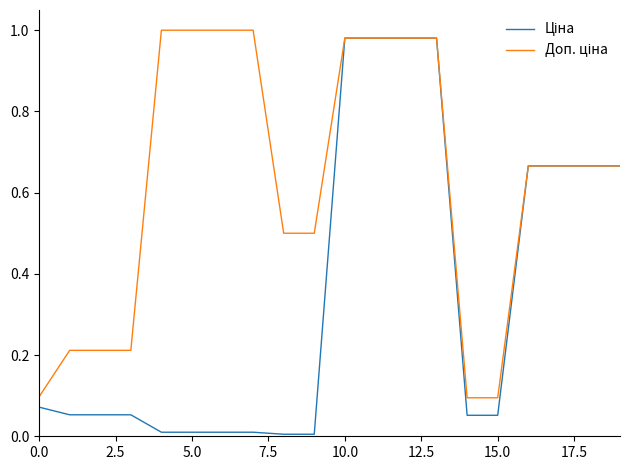

Reading left to right, what are all the values shown in this chart?

Ціна: 0.1	0.1	0.1	0.1	0.0	0.0	0.0	0.0	0.0	0.0	1.0	1.0	1.0	1.0	0.1	0.1	0.7	0.7	0.7	0.7
Доп. ціна: 0.1	0.2	0.2	0.2	1.0	1.0	1.0	1.0	0.5	0.5	1.0	1.0	1.0	1.0	0.1	0.1	0.7	0.7	0.7	0.7